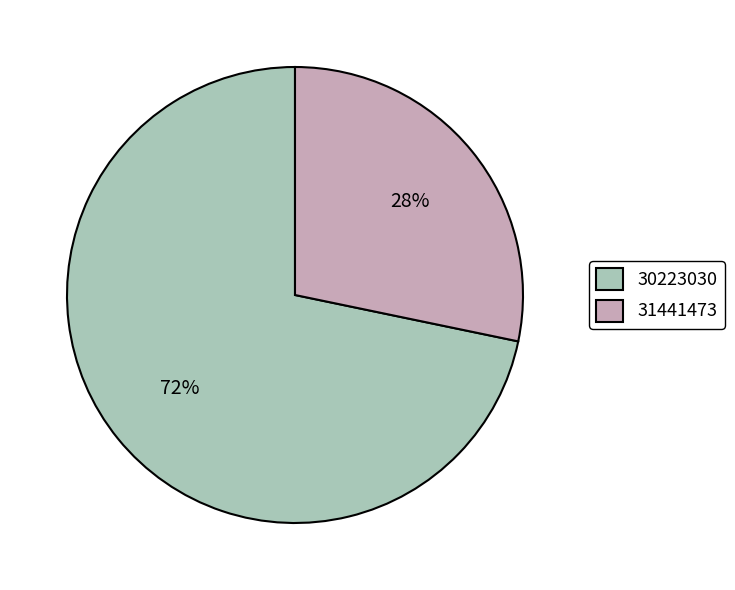

The 31441473 slice represents 14% of the pie. True or false?

False